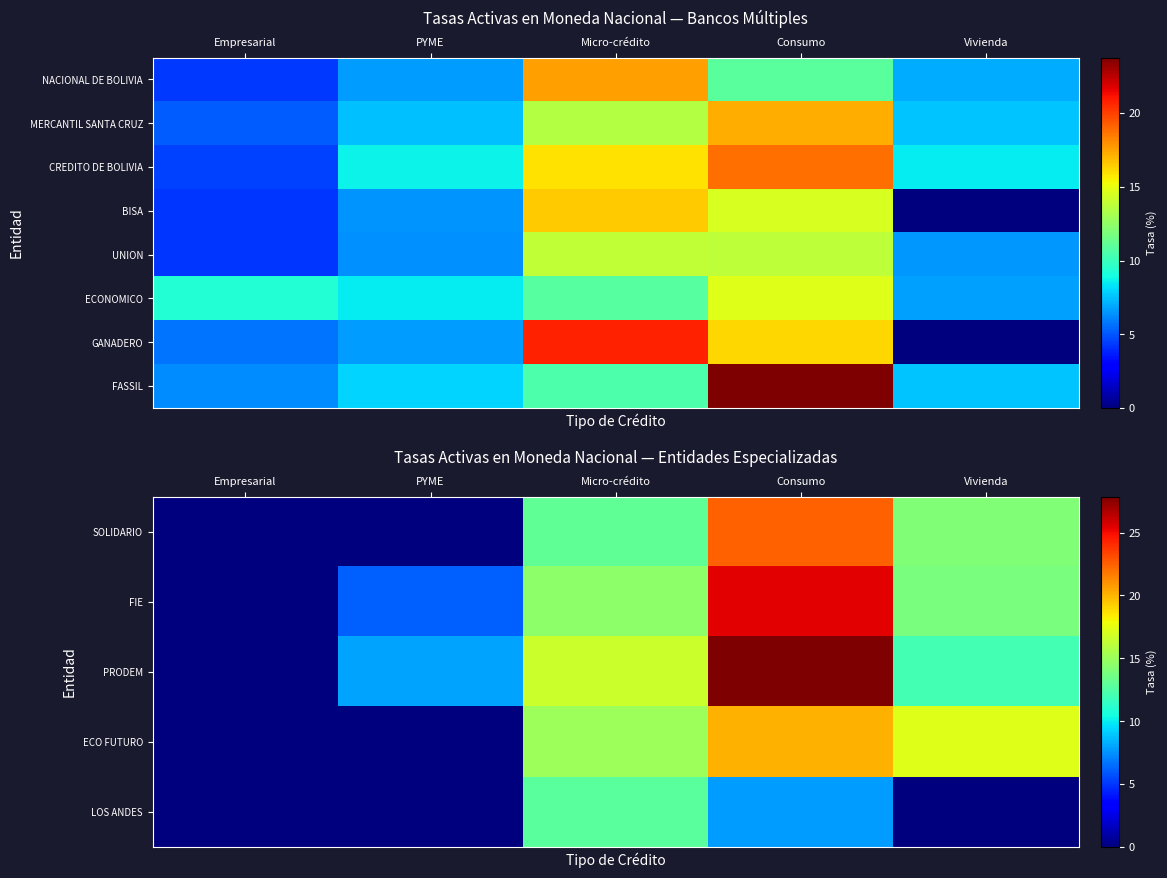

Is it true that FIE equals 14.5 at Micro-crédito?

True